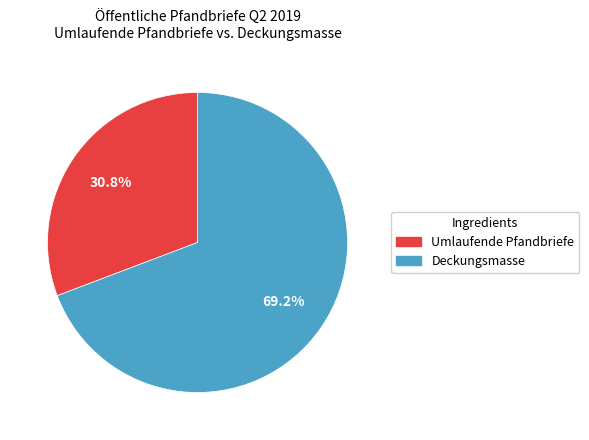

Count the number of slices in the pie.

2